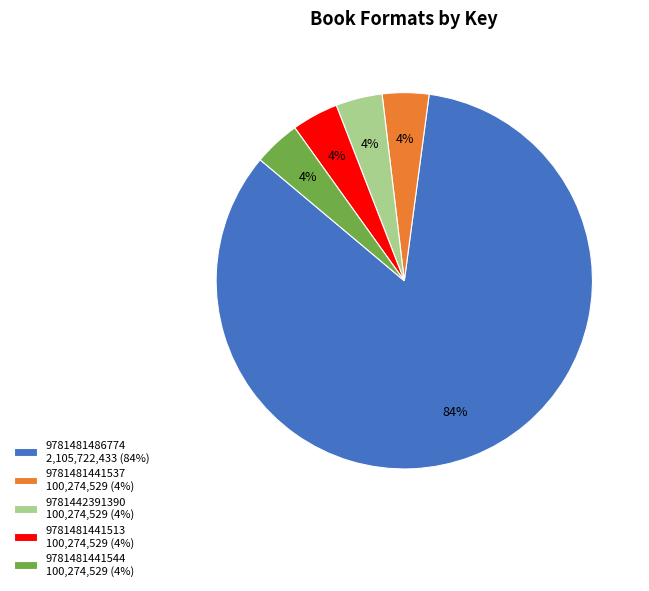

Which slice represents more than half of the pie?

9781481486774